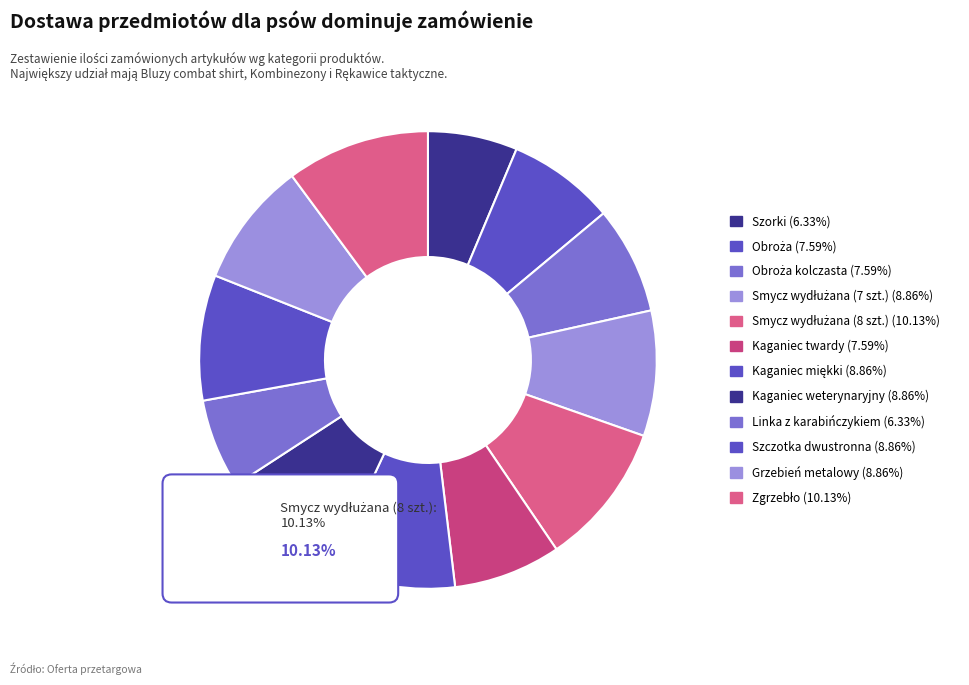

How much of the chart is everything except Obroża?

92.4%